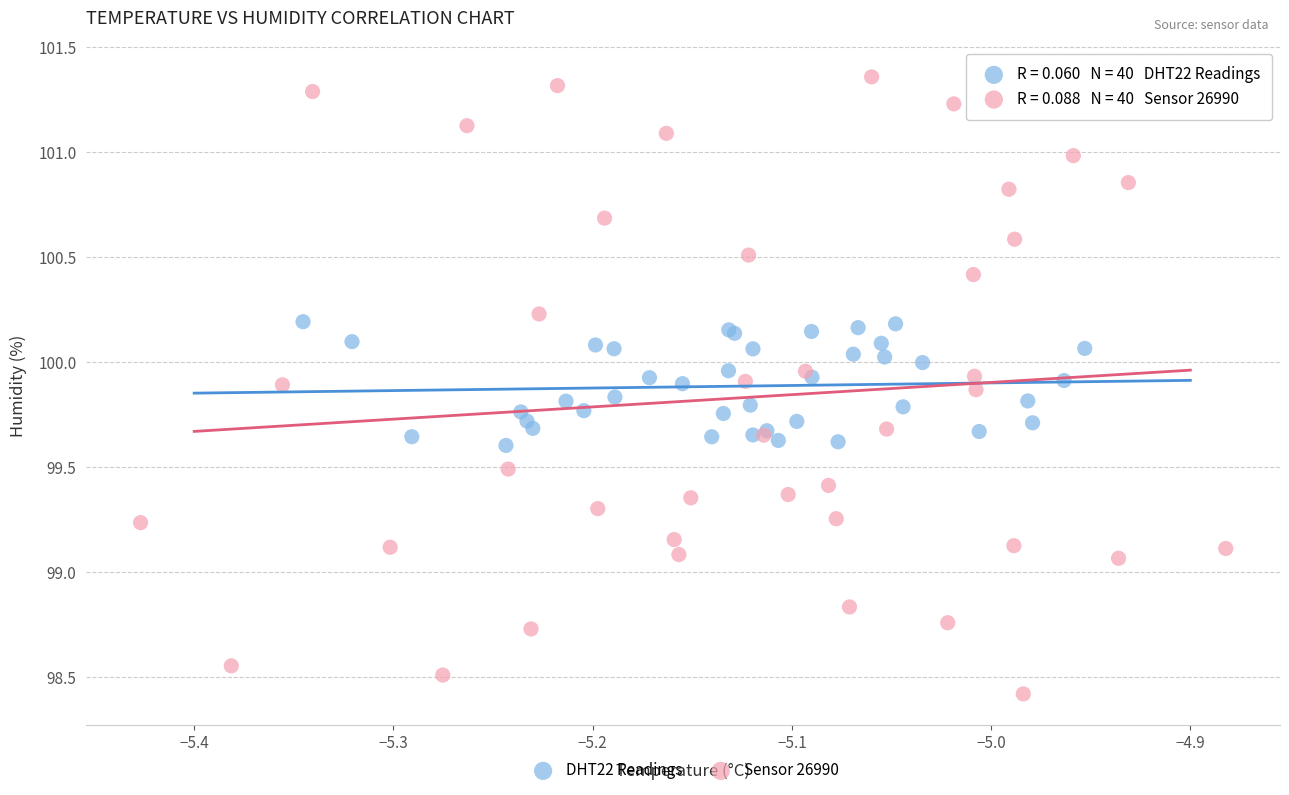

Which series reaches the minimum Y coordinate?

Sensor 26990